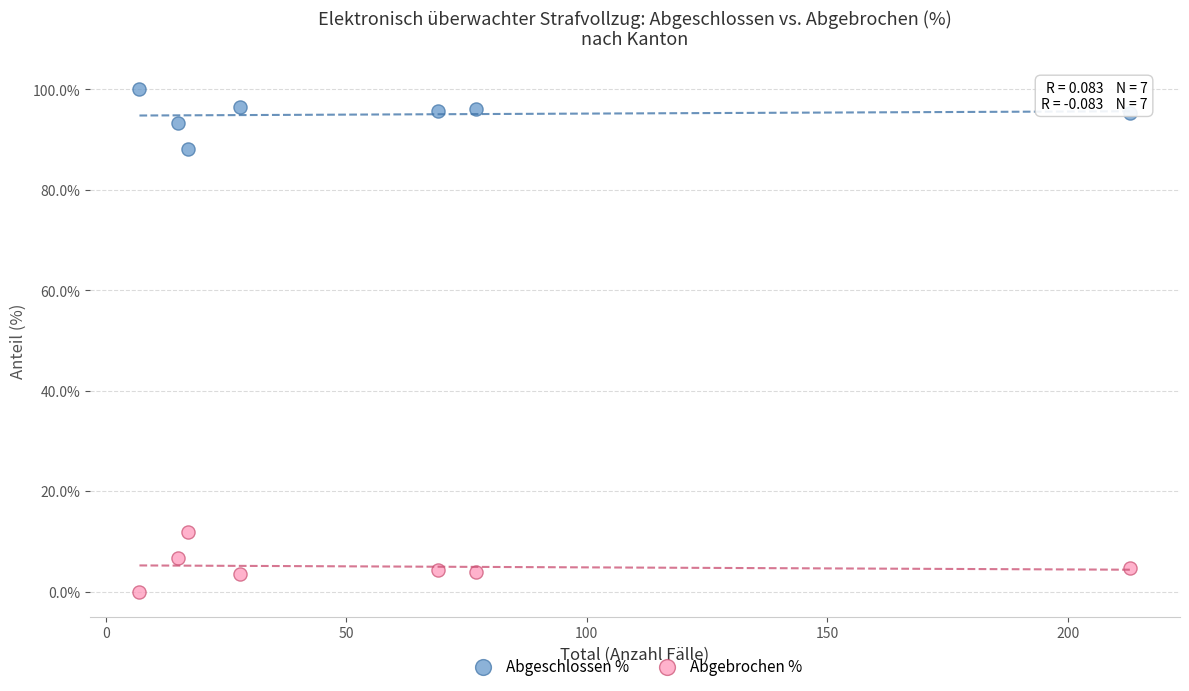

What are all the series names shown in the legend?

Abgeschlossen %, Abgebrochen %